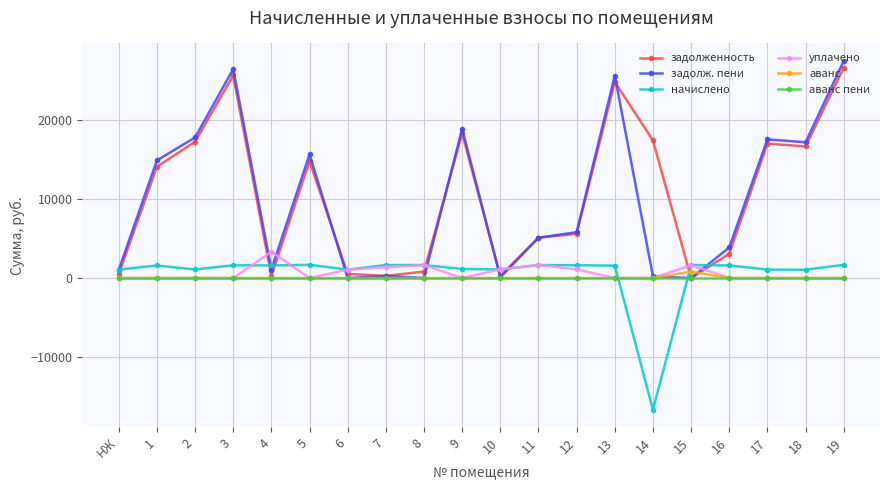

At which category does задолж. пени reach its first local peak?

3